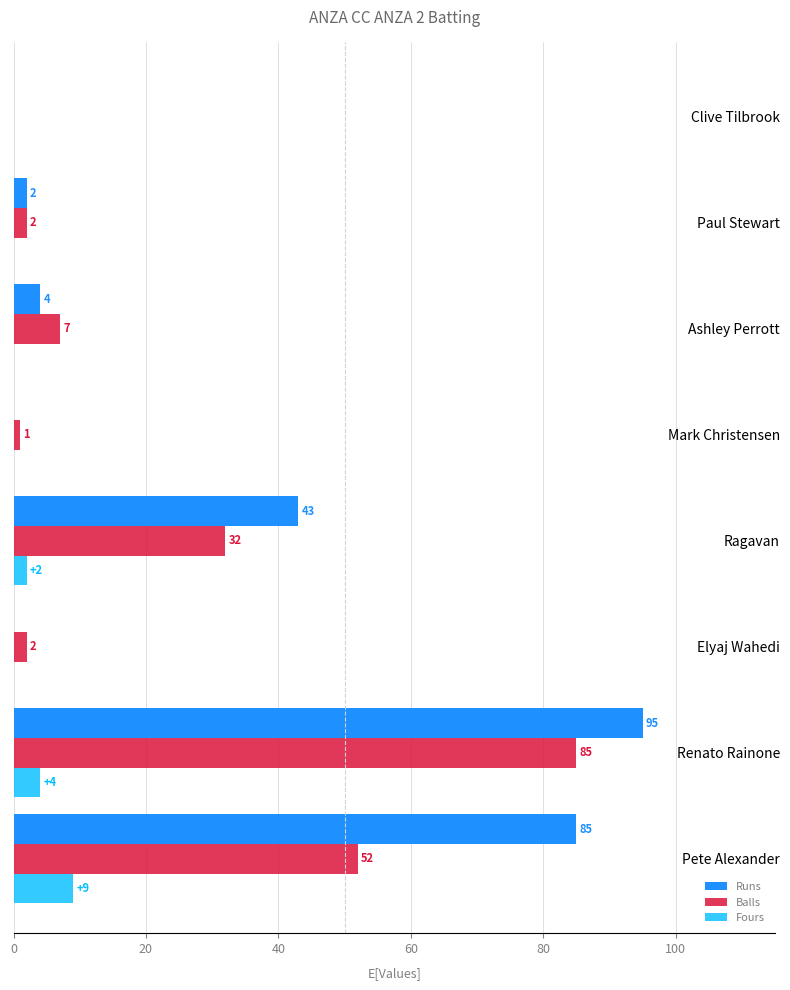

The Balls series shows 1 at Mark Christensen. True or false?

True